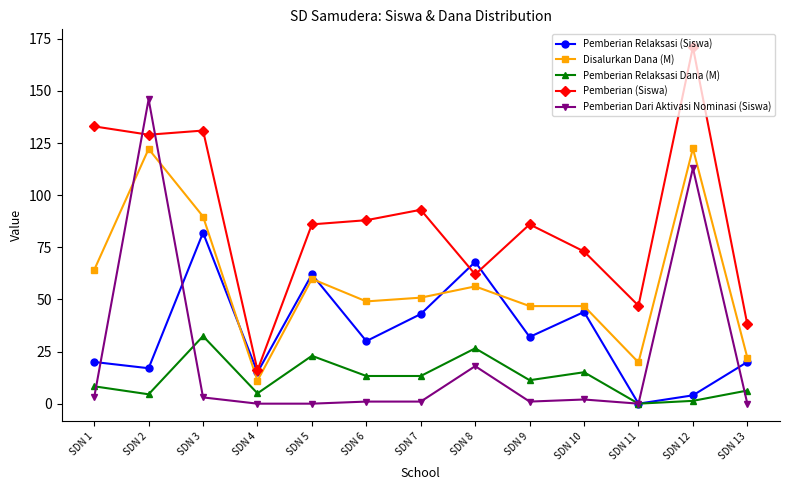

True or false: Disalurkan Dana (M) and Pemberian Dari Aktivasi Nominasi (Siswa) cross at least once.

True